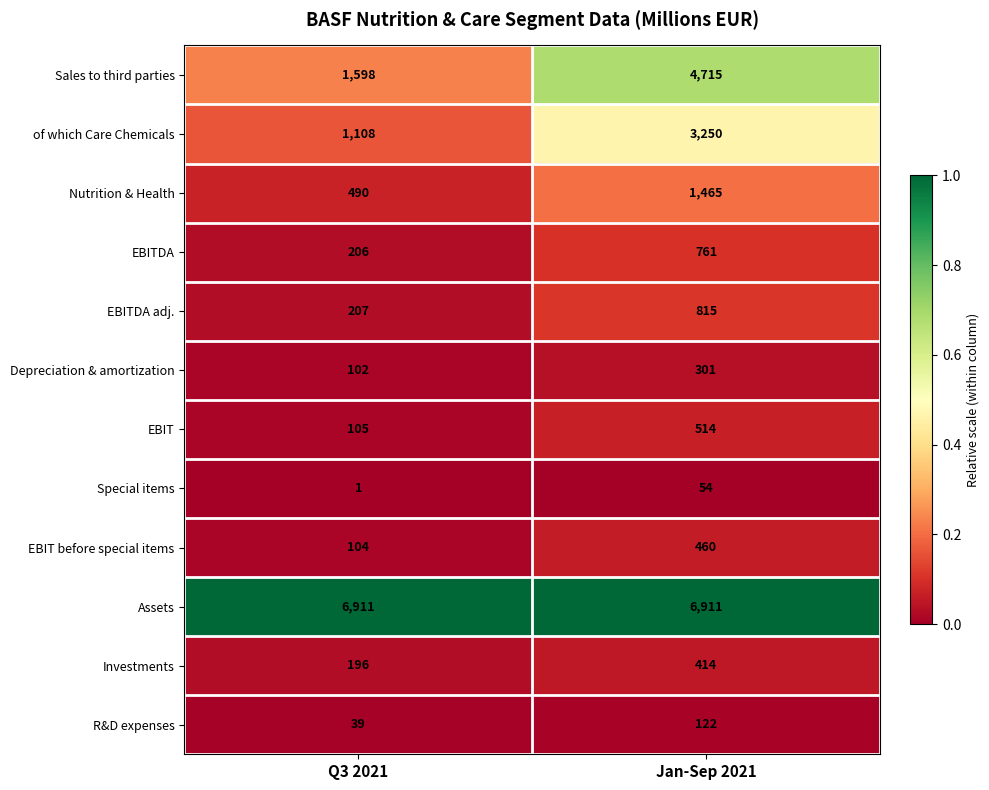

At which category is the sum across all series the highest?

Jan-Sep 2021